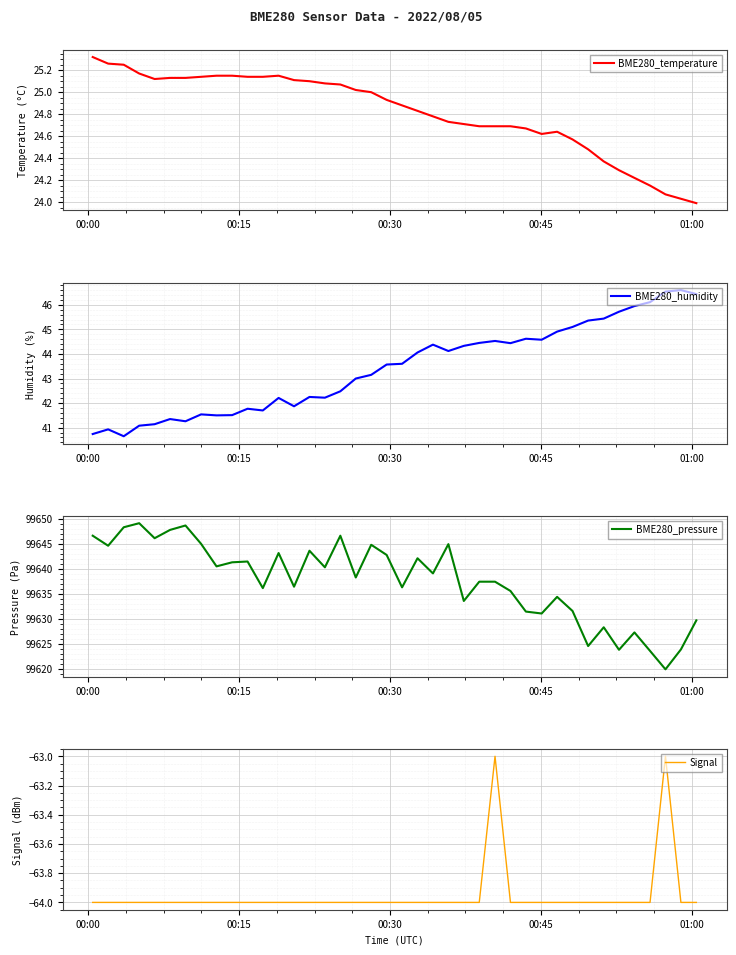

True or false: BME280_temperature and BME280_humidity intersect in this chart.

False